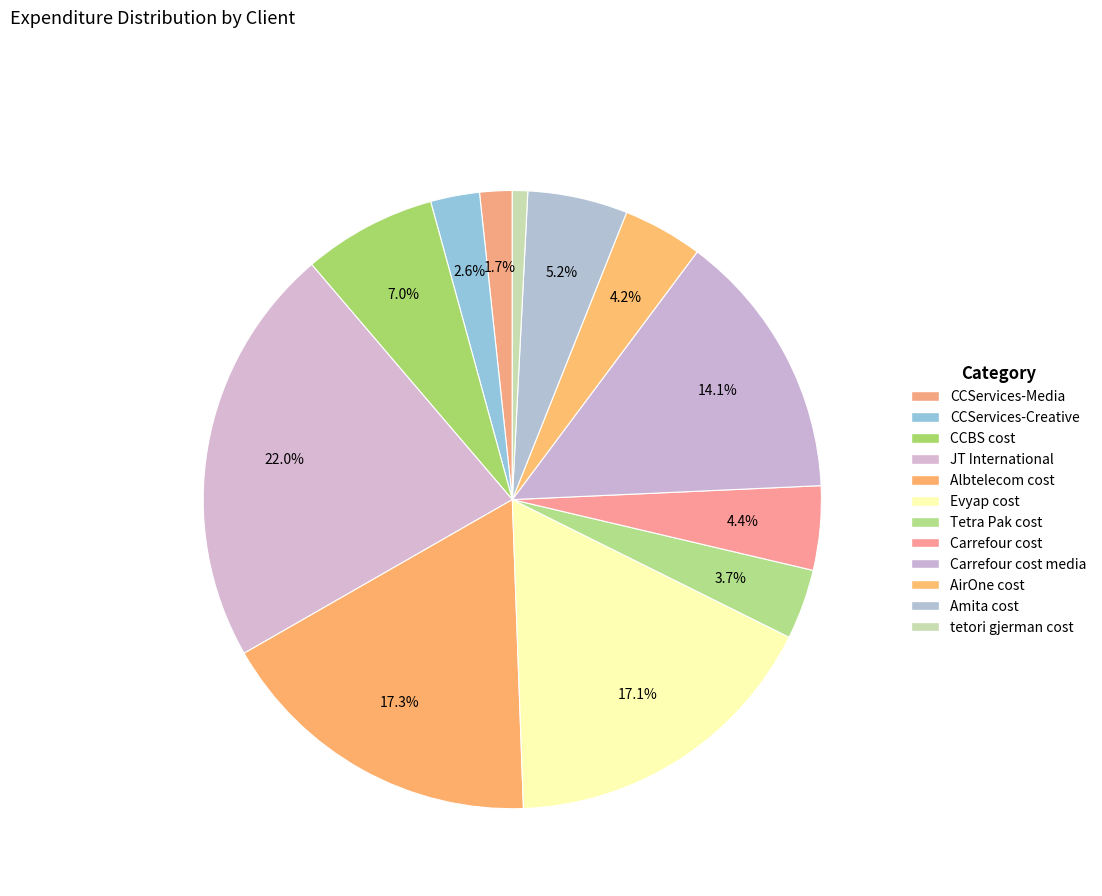

Which category has the biggest portion of the pie?

JT International